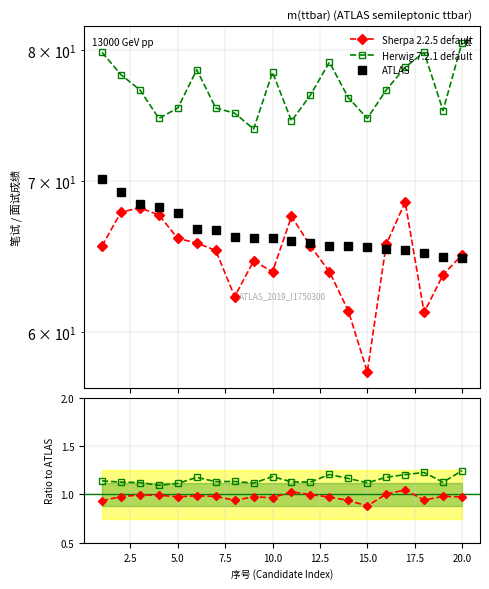

True or false: ATLAS has a value of 18.9 at 13.

False